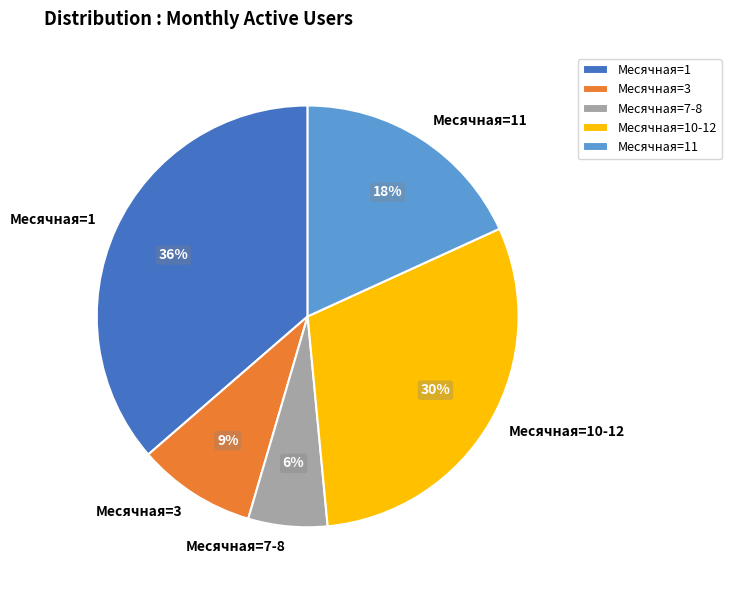

Combined, do Месячная=1 and Месячная=10-12 account for over 50%?

Yes